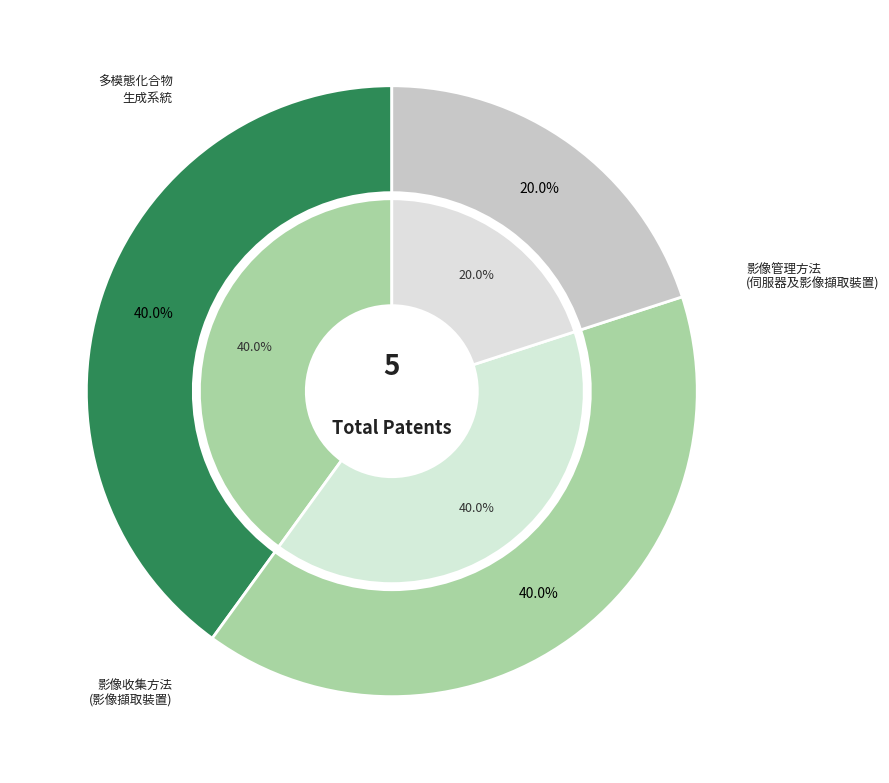

Count the number of slices in the pie.

3